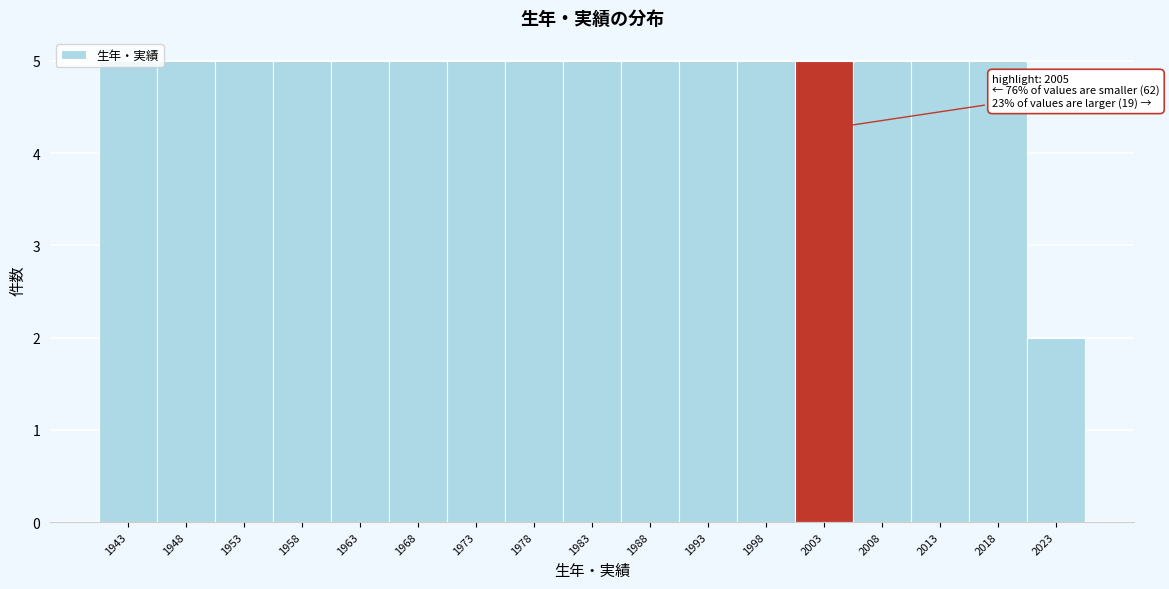

Is it true that the value at 1973 is 5?

True